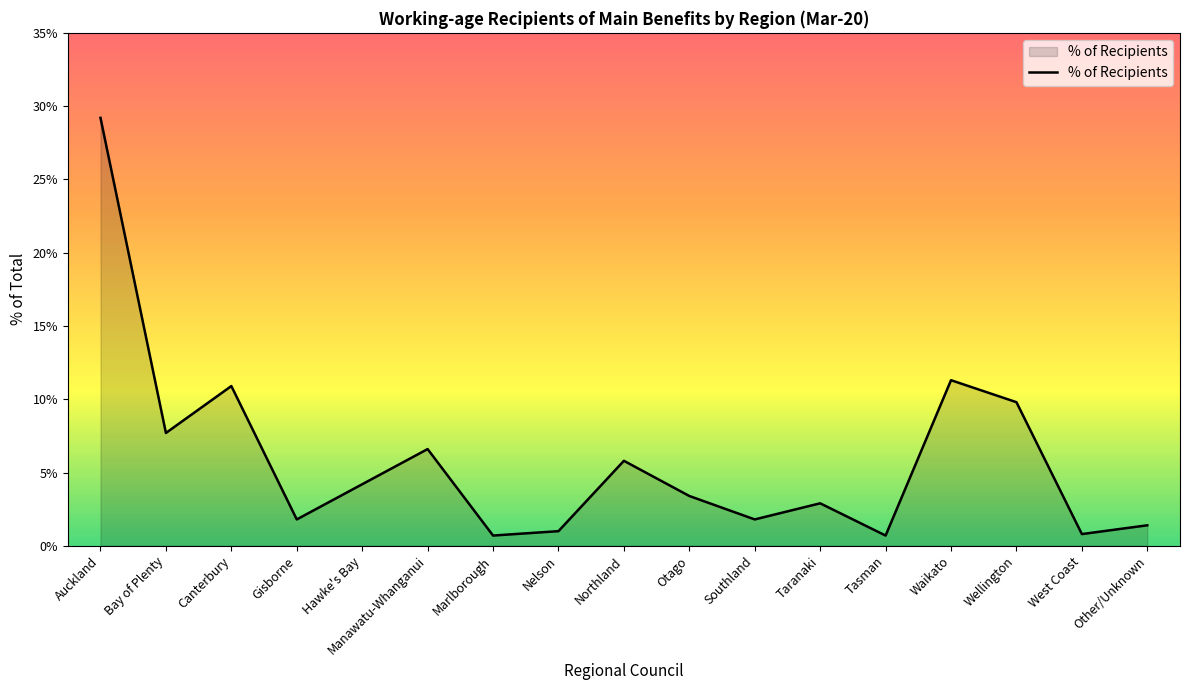

What is the difference between the values at Northland and Waikato?

5.5